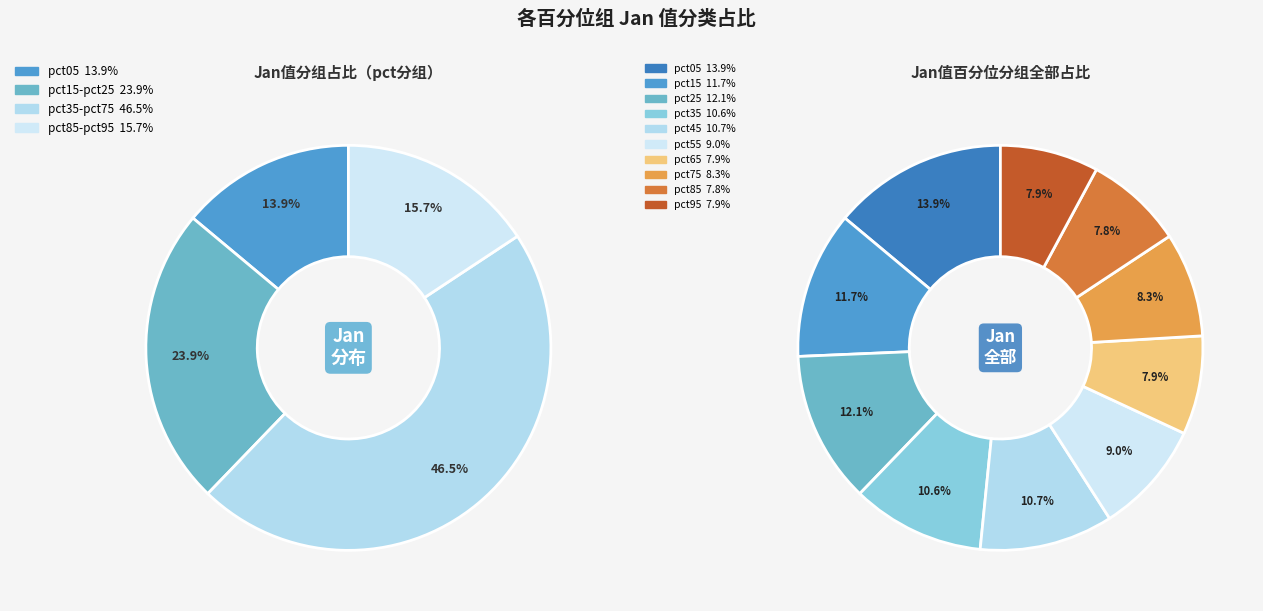

To the nearest percent, what is the average slice percentage?

10%